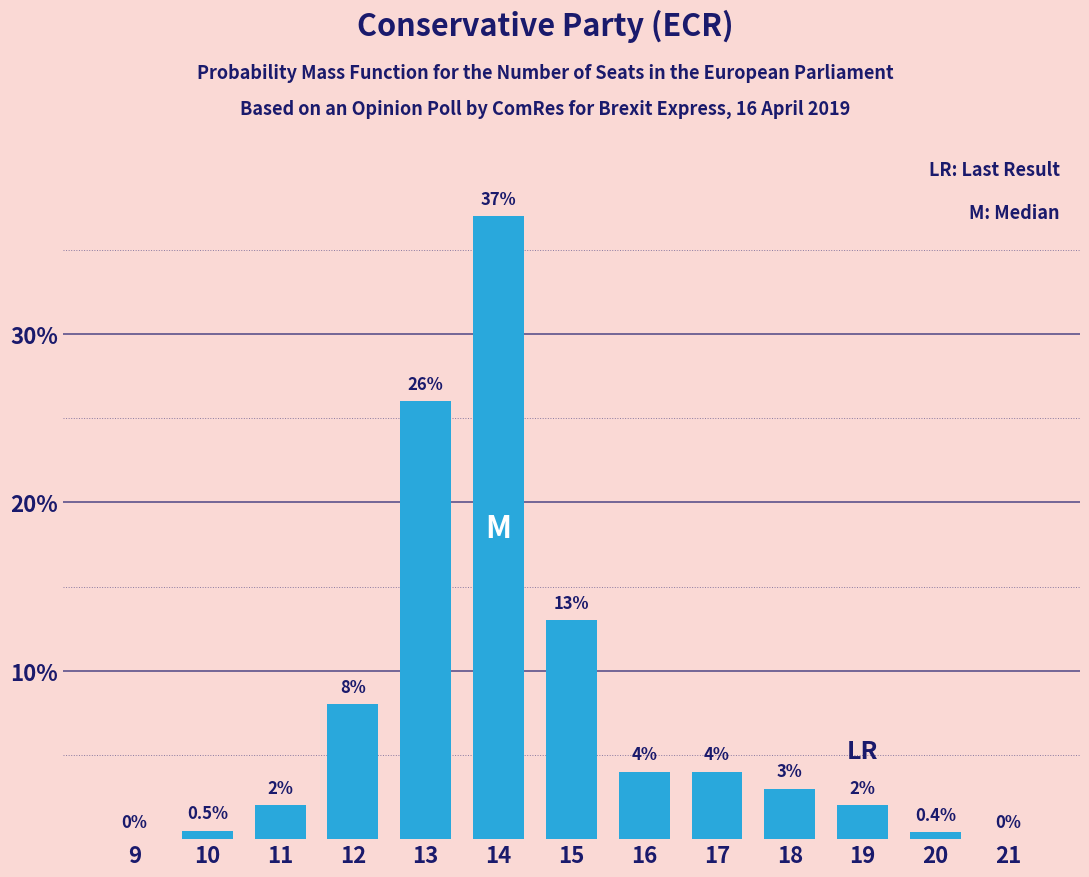

Reading right to left, what are all the values shown in this chart?

21=0.0	20=0.4	19=2.0	18=3.0	17=4.0	16=4.0	15=13.0	14=37.0	13=26.0	12=8.0	11=2.0	10=0.5	9=0.0